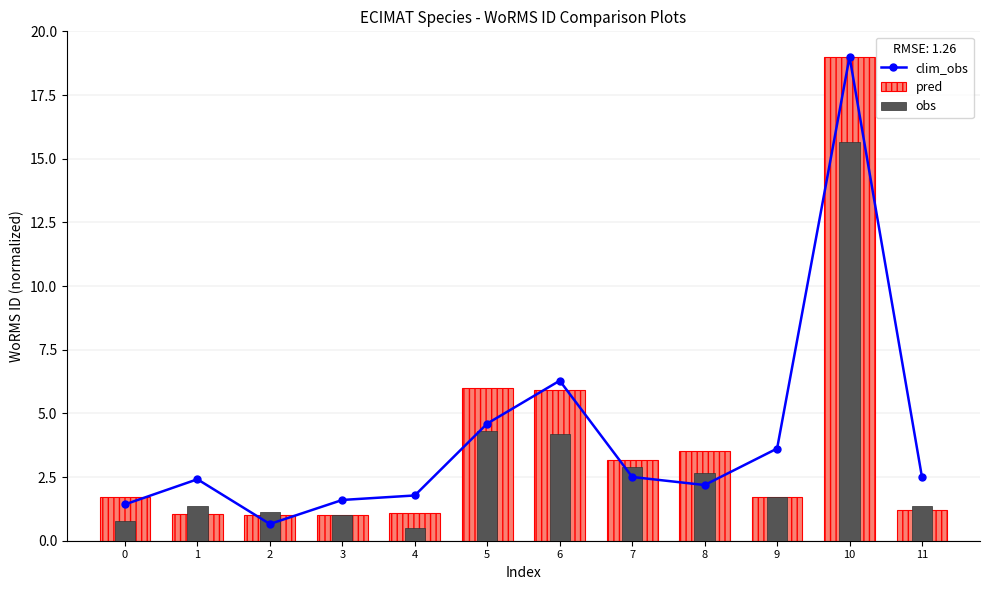

How many categories are shown in the chart?

12